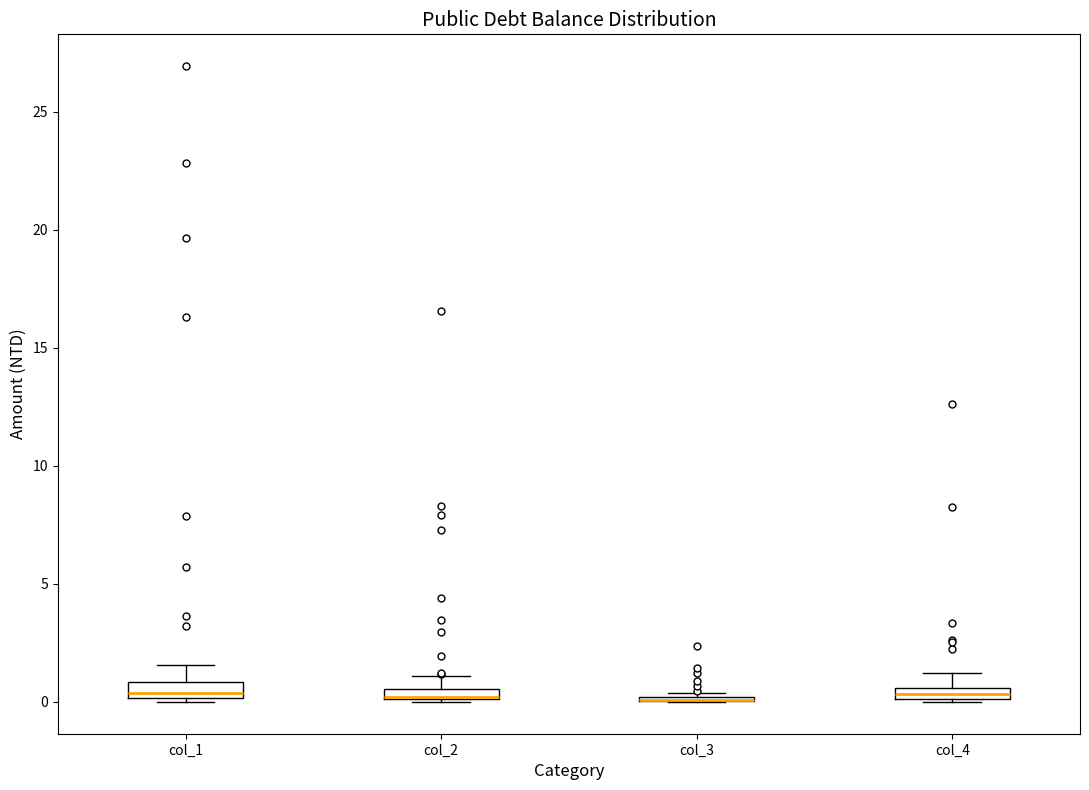

Where is the lower edge of the box for col_2 on the y-axis? The values are not printed on the chart, so give them approximately, as read against the axis.

0.0